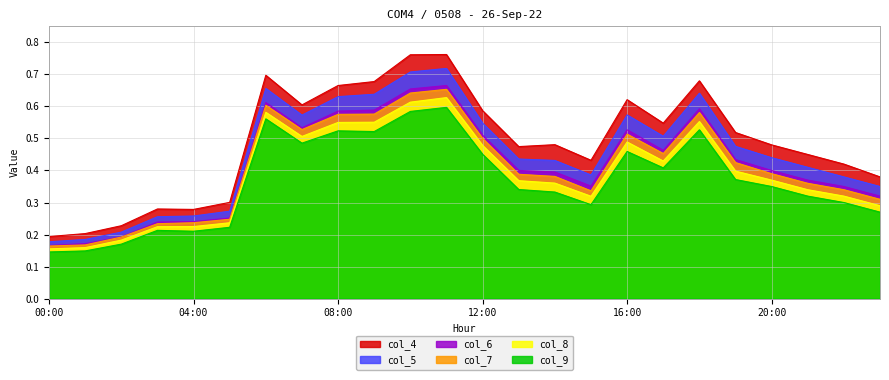

Which series has the largest range (max minus min)?

col_4